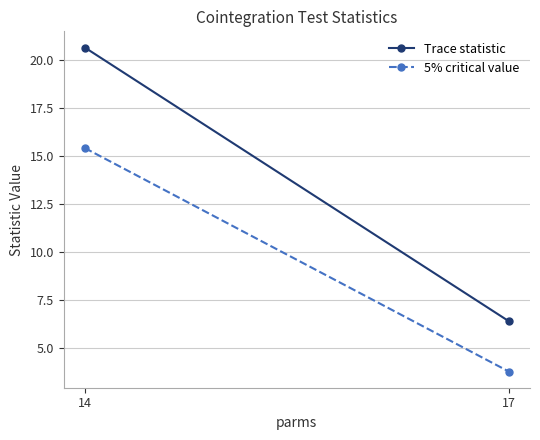

Is this an area chart (filled region under the line)?

No